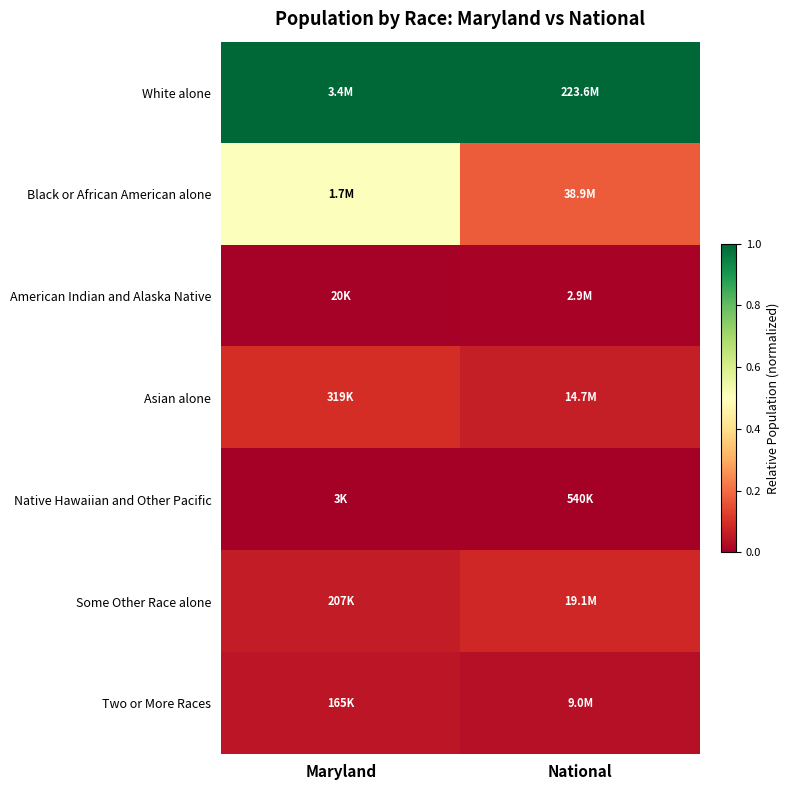

At which category is the sum across all series the highest?

Maryland